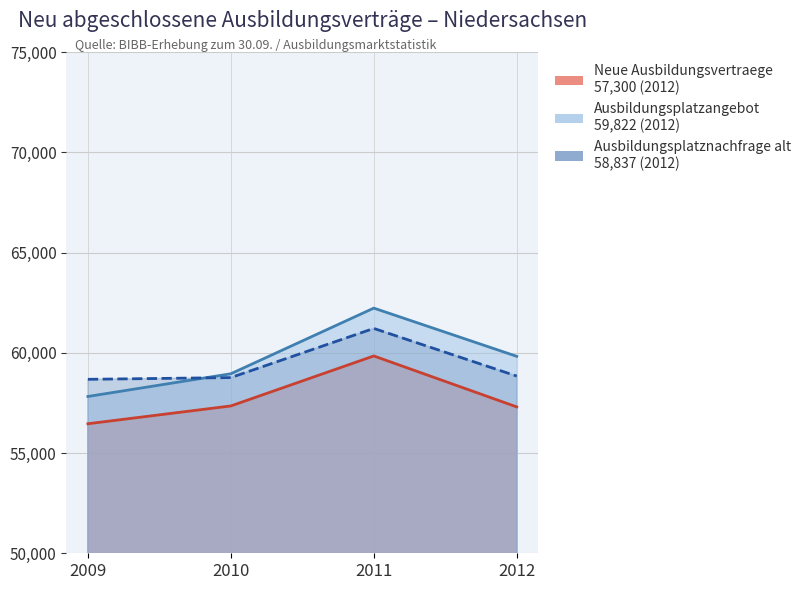

Reading right to left, transcribe all the data shown in this chart.

Ausbildungsplatzangebot: 2012=59822	2011=62227	2010=58953	2009=57820
Ausbildungsplatznachfrage alt: 2012=58837	2011=61214	2010=58762	2009=58676
Neue Ausbildungsvertraege: 2012=57300	2011=59841	2010=57348	2009=56460